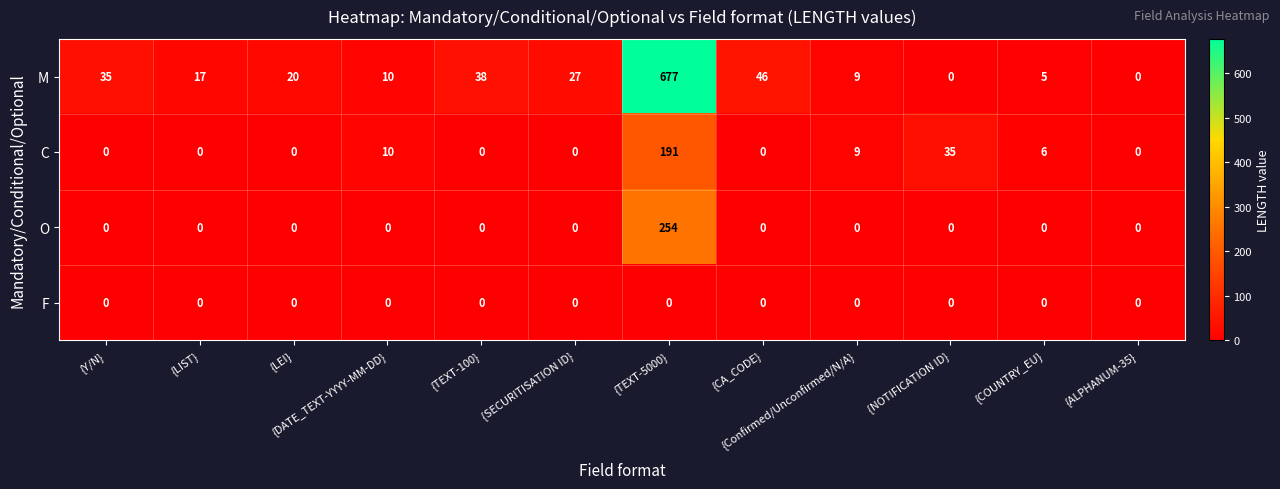

What is the total value across all series at {TEXT-100}?

38